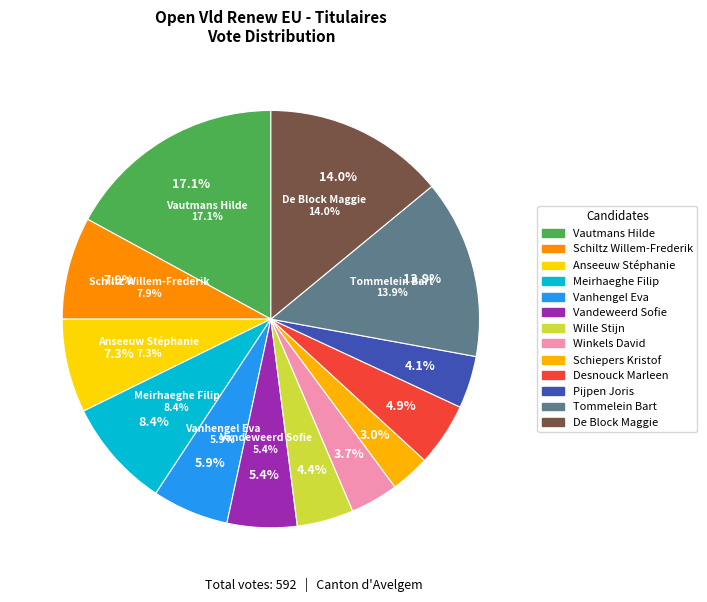

The Desnouck Marleen slice represents 5% of the pie. True or false?

True